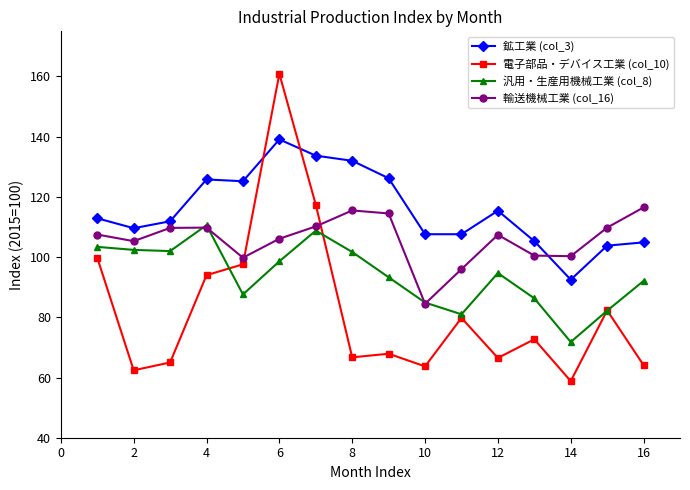

Which series has the largest range (max minus min)?

電子部品・デバイス工業 (col_10)